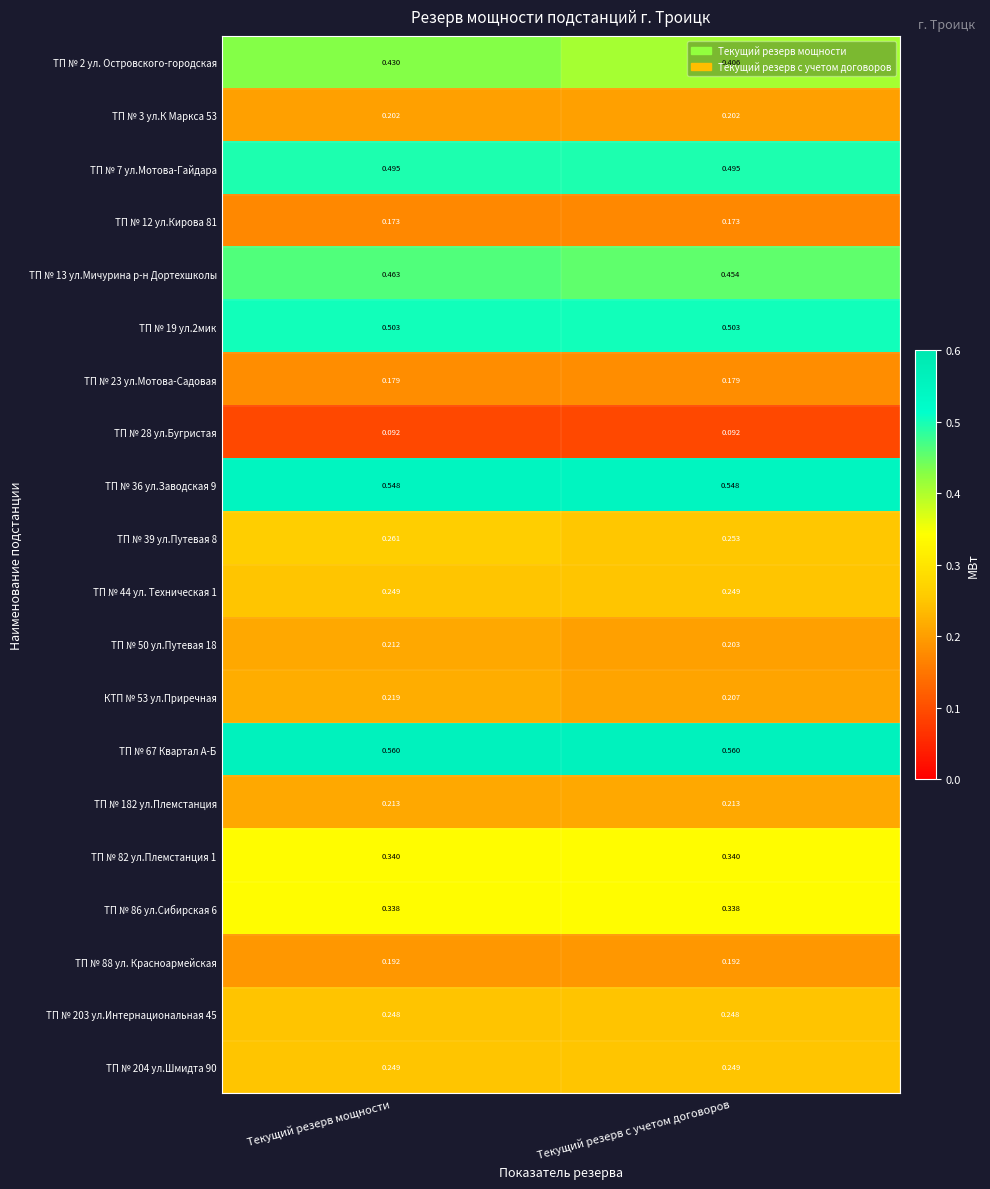

What is the total value across all series at Текущий резерв мощности?

6.2